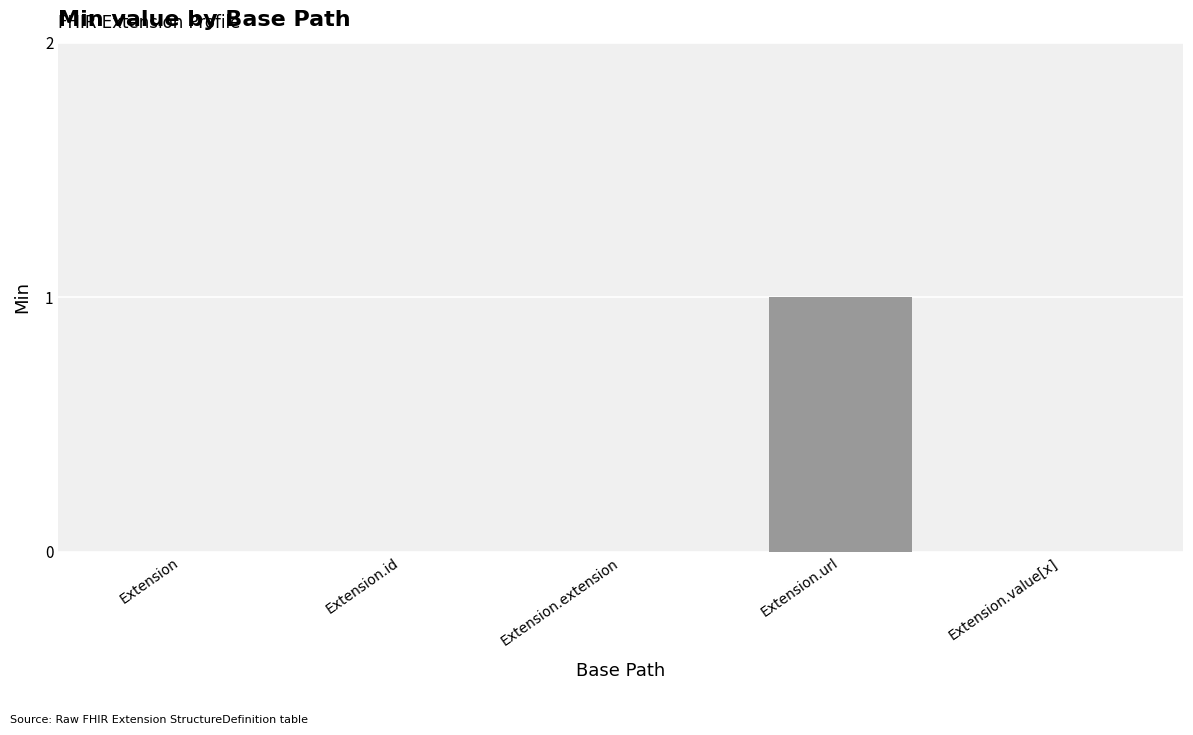

Which label corresponds to the largest value in the chart?

Extension.url